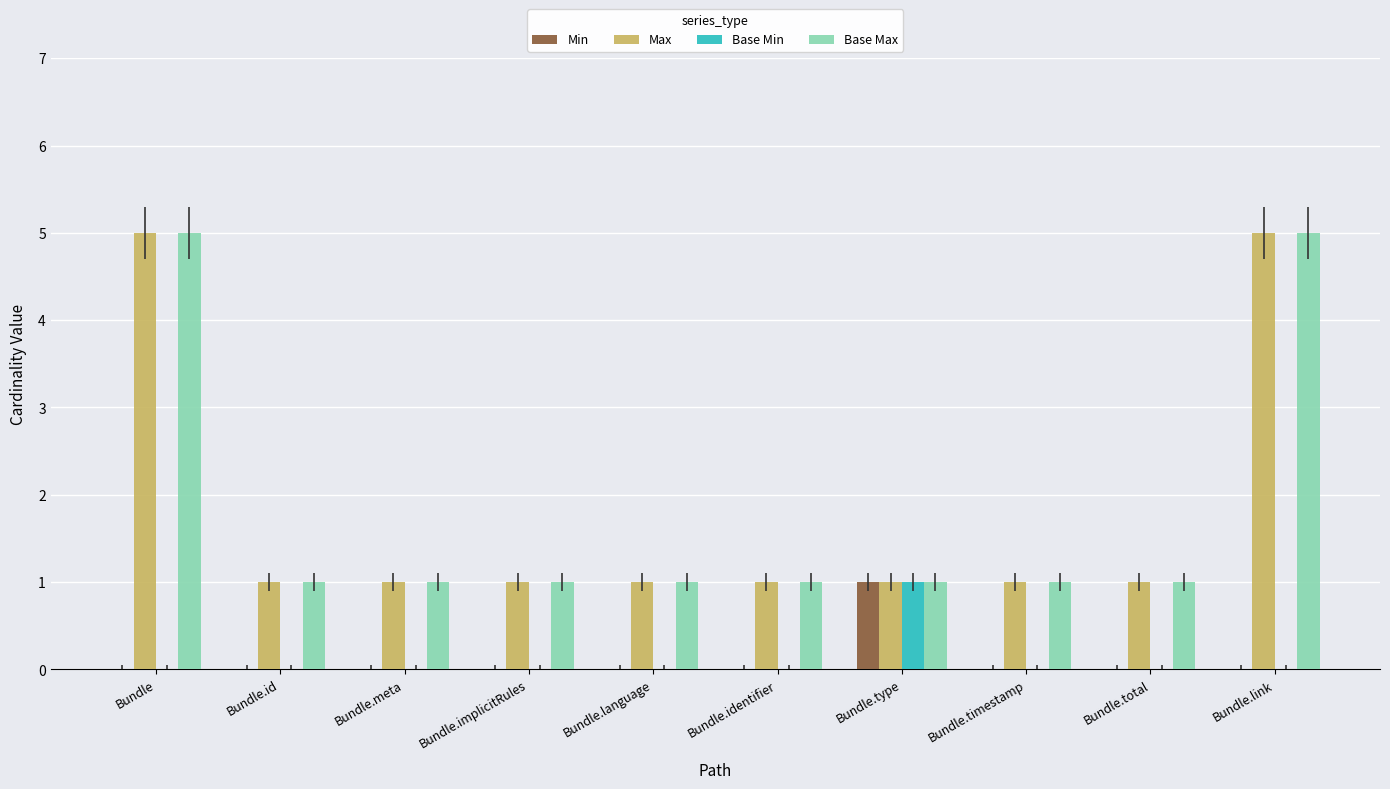

Is it true that Min equals -1 at Bundle?

False